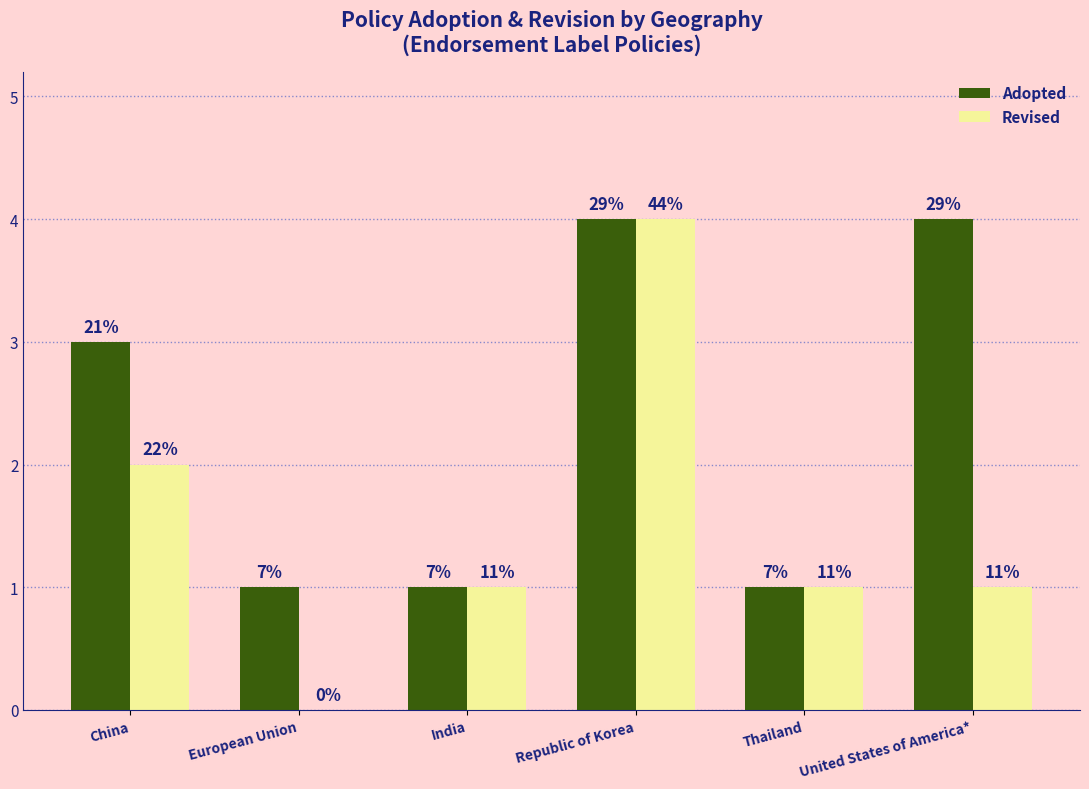

What is the sum of all Adopted values?

14